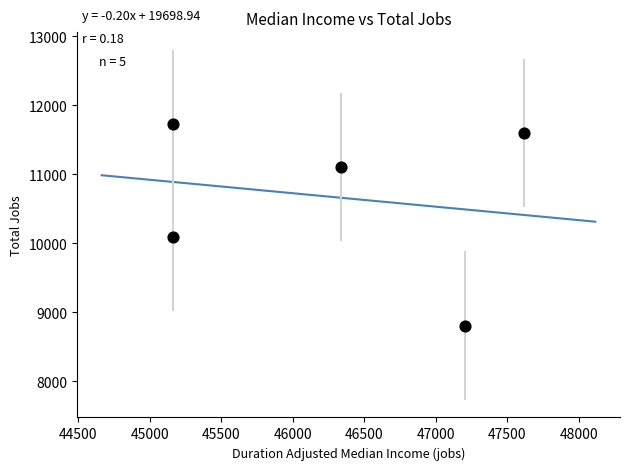

What is the range of Y values (max minus min)?

2926